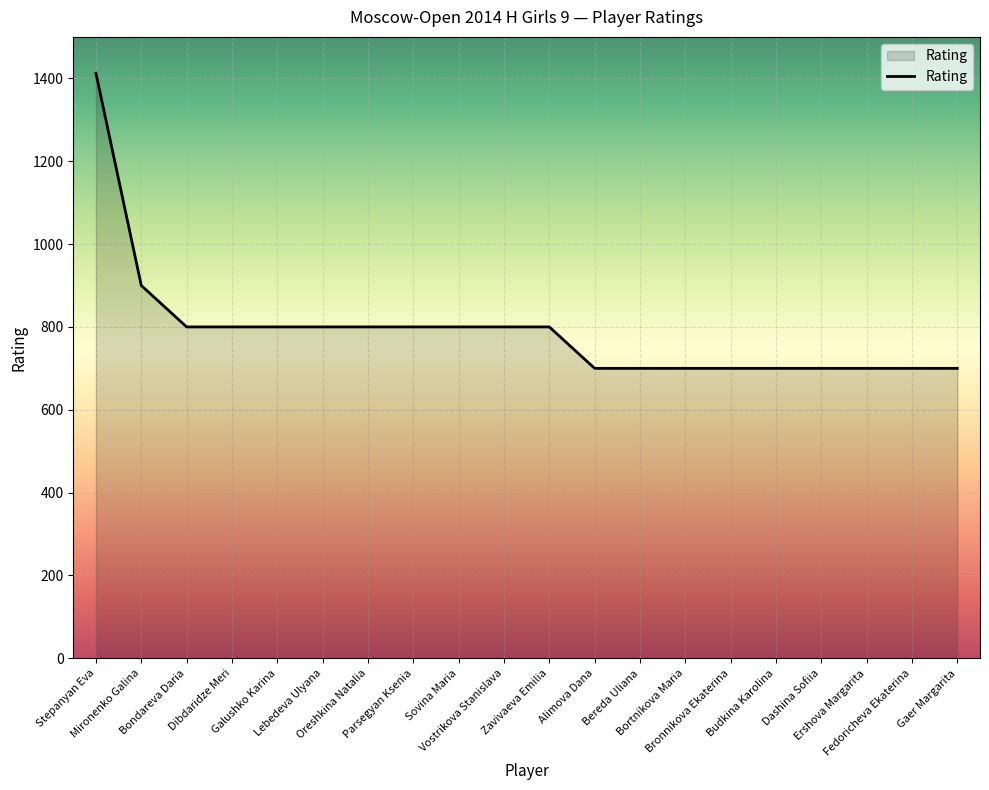

Reading left to right, transcribe all the data shown in this chart.

Stepanyan Eva=1412	Mironenko Galina=900	Bondareva Daria=800	Dibdaridze Meri=800	Galushko Karina=800	Lebedeva Ulyana=800	Oreshkina Natalia=800	Parsegyan Ksenia=800	Sovina Maria=800	Vostrikova Stanislava=800	Zavivaeva Emilia=800	Alimova Dana=700	Bereda Uliana=700	Bortnikova Maria=700	Bronnikova Ekaterina=700	Budkina Karolina=700	Dashina Sofiia=700	Ershova Margarita=700	Fedoricheva Ekaterina=700	Gaer Margarita=700